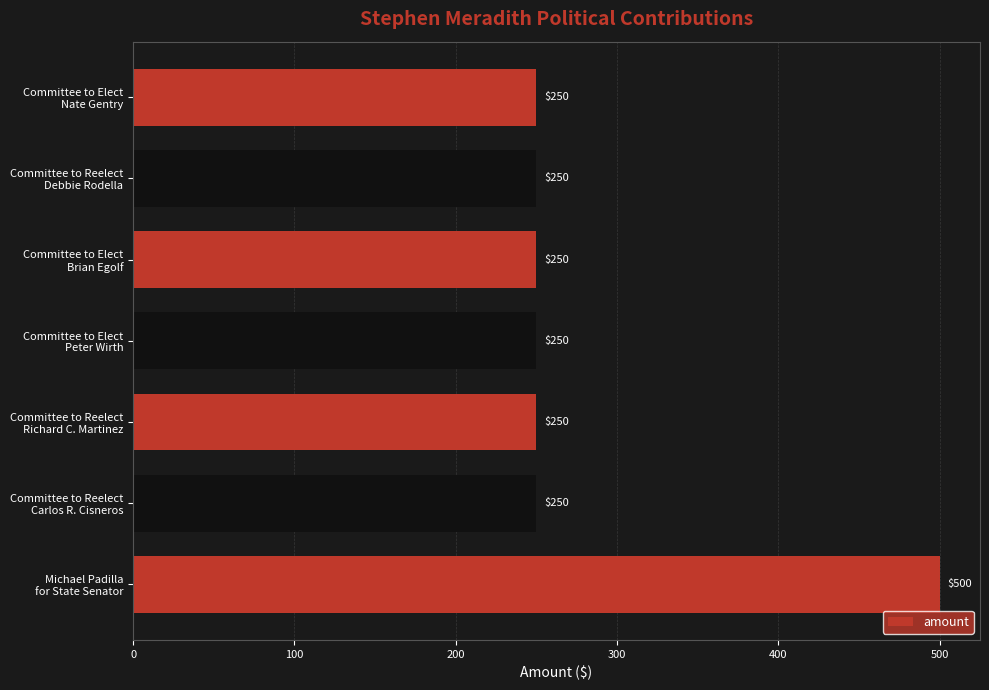

What is the minimum value shown in the chart?

250